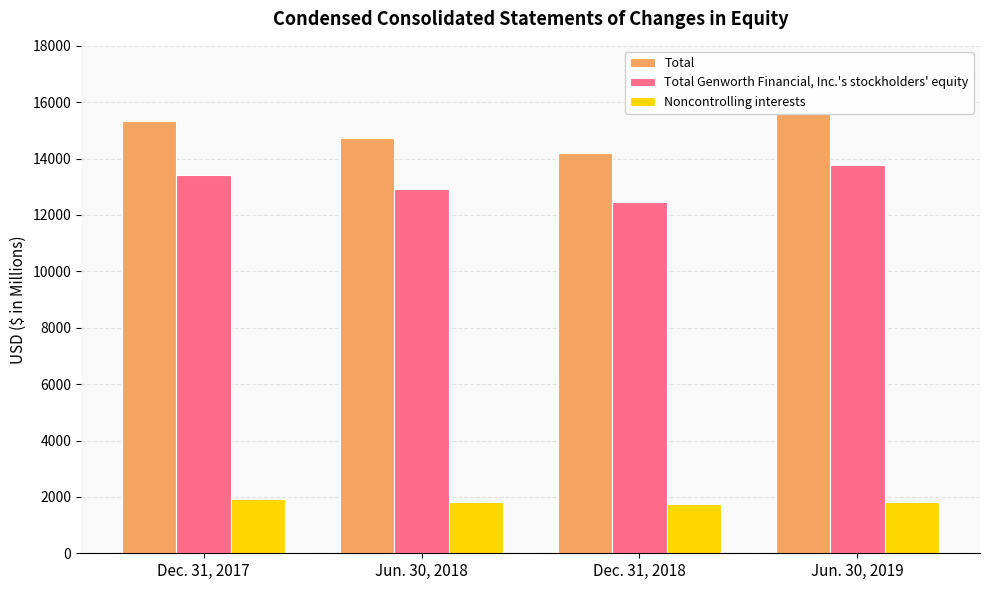

At which category is the sum across all series the highest?

Jun. 30, 2019